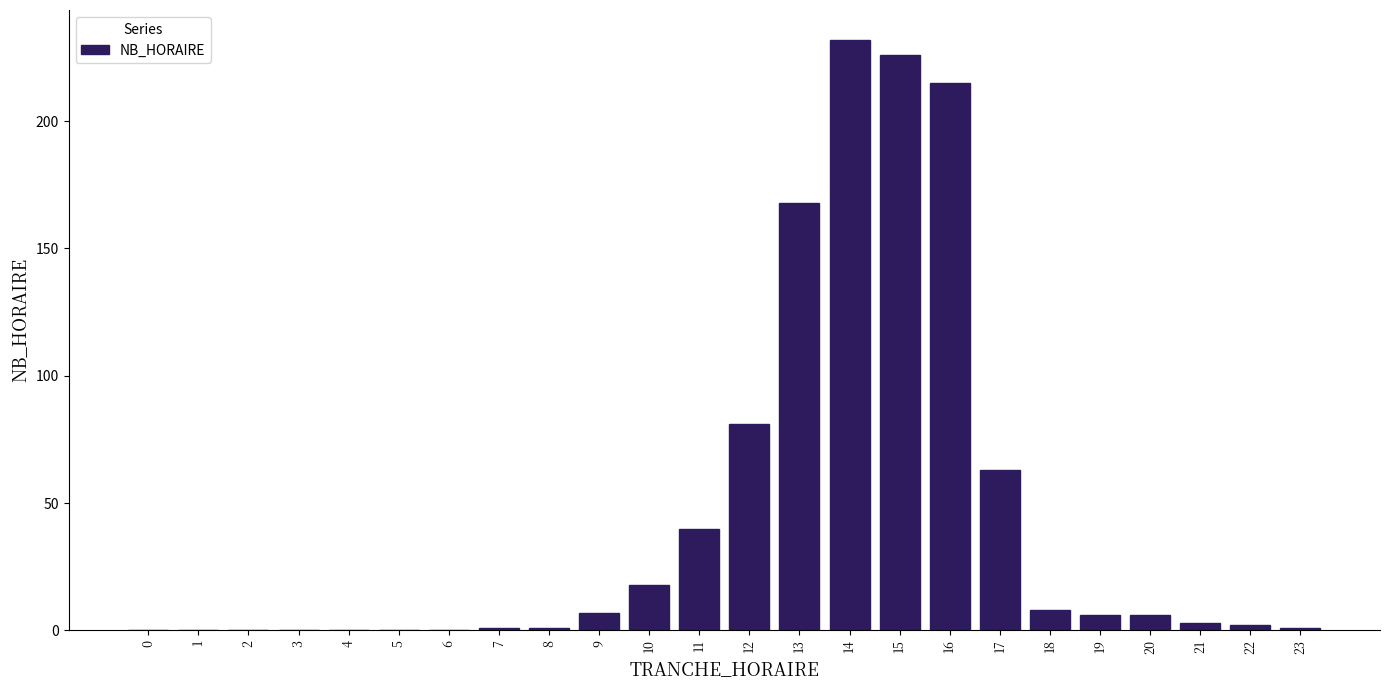

Reading left to right, extract all data points from this chart.

0=0	1=0	2=0	3=0	4=0	5=0	6=0	7=1	8=1	9=7	10=18	11=40	12=81	13=168	14=232	15=226	16=215	17=63	18=8	19=6	20=6	21=3	22=2	23=1